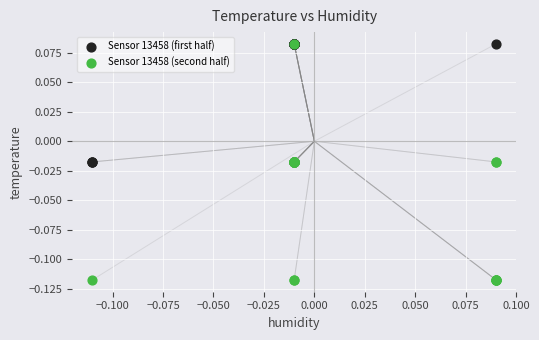

Which series reaches the minimum Y coordinate?

Sensor 13458 (second half)